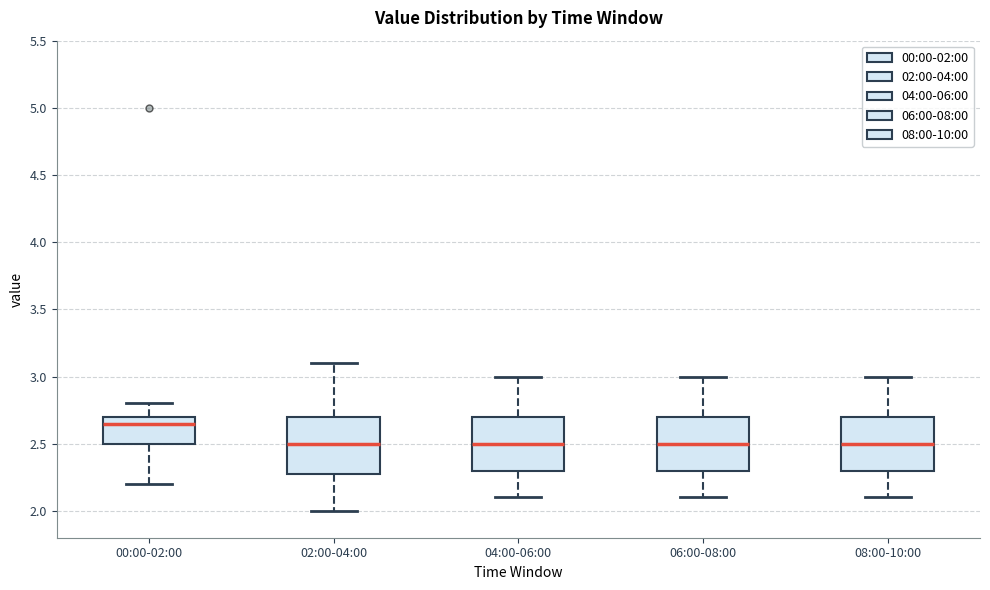

Reading left to right, transcribe this box plot: for each box, give where its median line is, the range the box spans, and where its two whiskers end, as read against the y-axis. The values are not printed on the chart, so give them approximately, as read against the axis.

00:00-02:00: median 2.65, box 2.50 to 2.70, whiskers 2.20 to 2.80
02:00-04:00: median 2.50, box 2.30 to 2.70, whiskers 2.00 to 3.10
04:00-06:00: median 2.50, box 2.30 to 2.70, whiskers 2.10 to 3.00
06:00-08:00: median 2.50, box 2.30 to 2.70, whiskers 2.10 to 3.00
08:00-10:00: median 2.50, box 2.30 to 2.70, whiskers 2.10 to 3.00